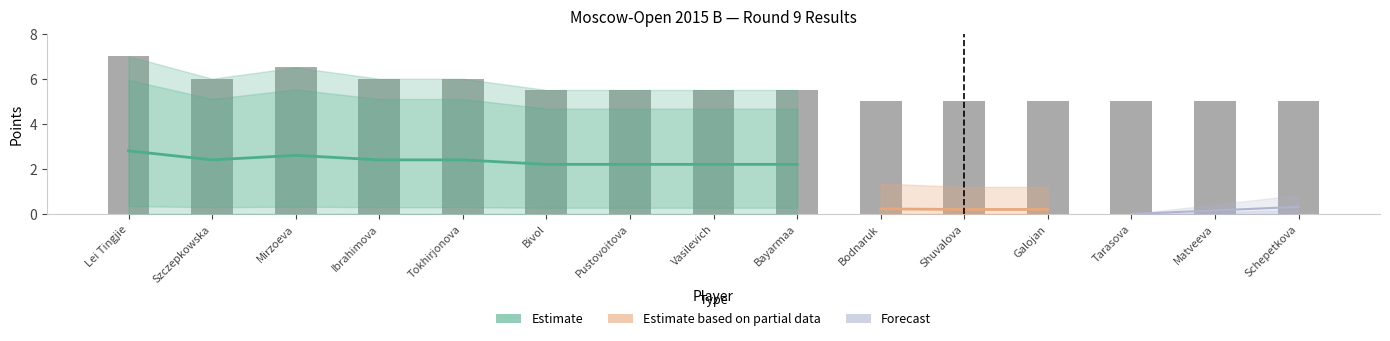

Rank the series by their maximum value, from highest to lowest.

Estimate, Estimate based on partial data, Forecast